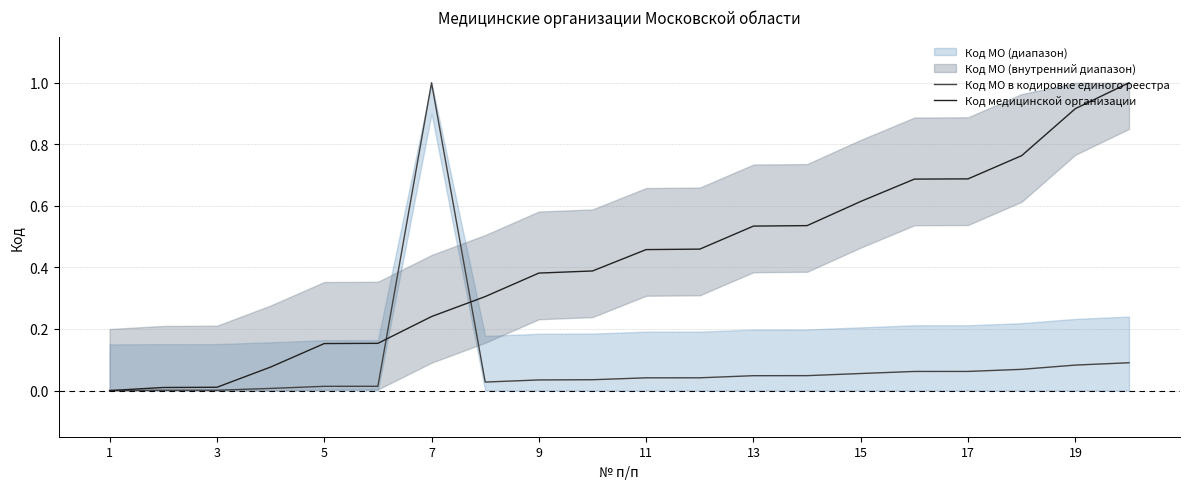

Is this an area chart (filled region under the line)?

No